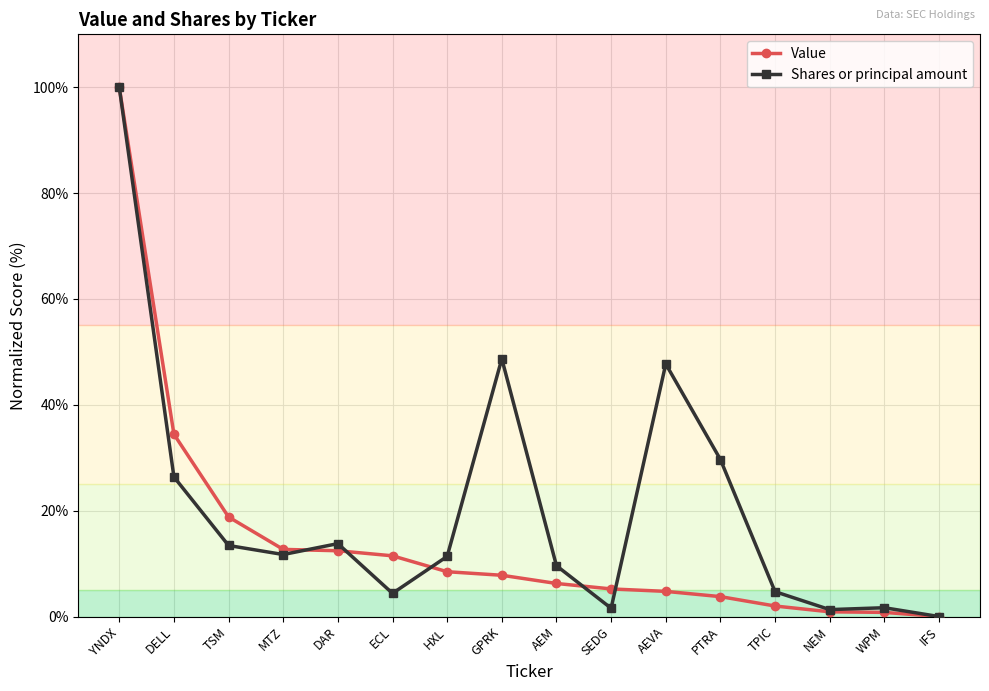

The Value series shows 19.2 at DAR. True or false?

False